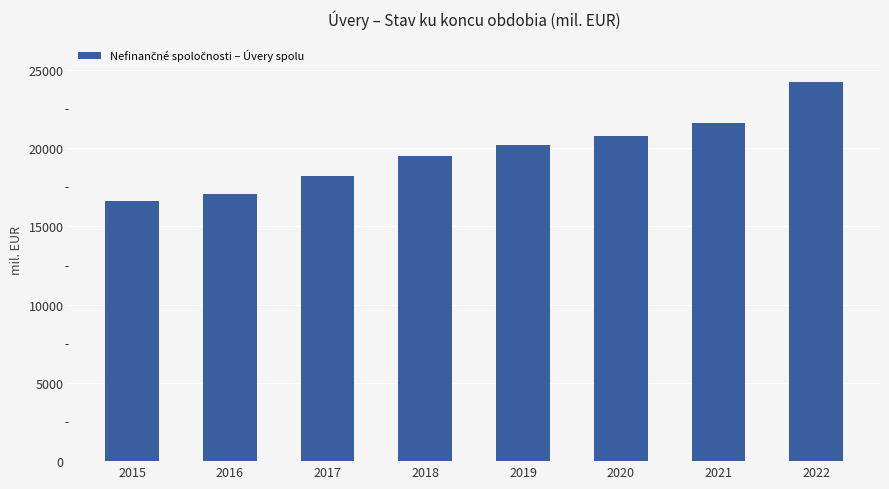

What is the difference between the second highest and second lowest values?

4541